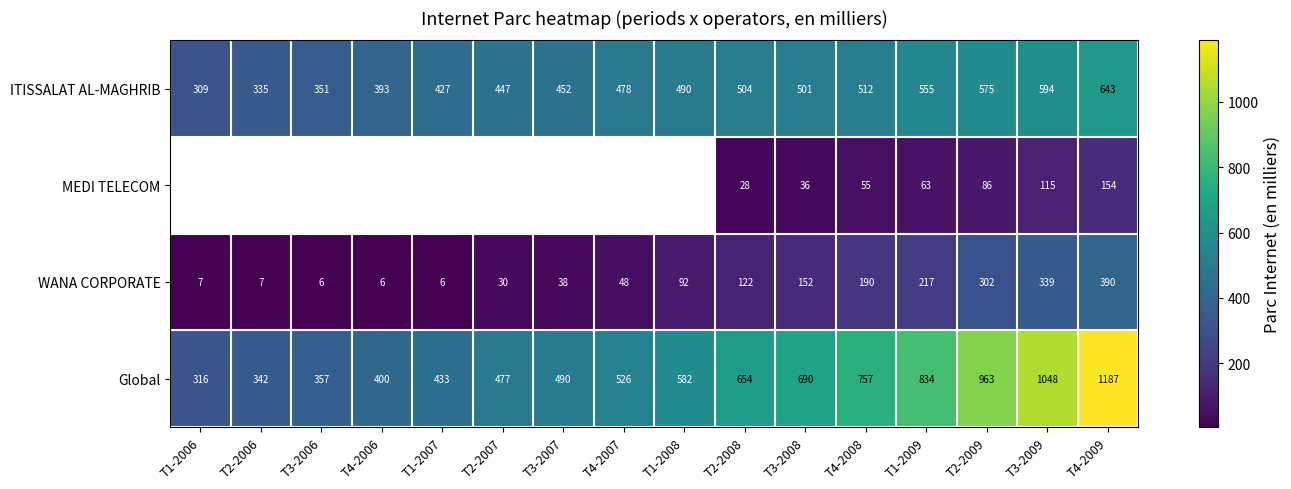

Where is WANA CORPORATE nearest to the value 198?

T4-2008